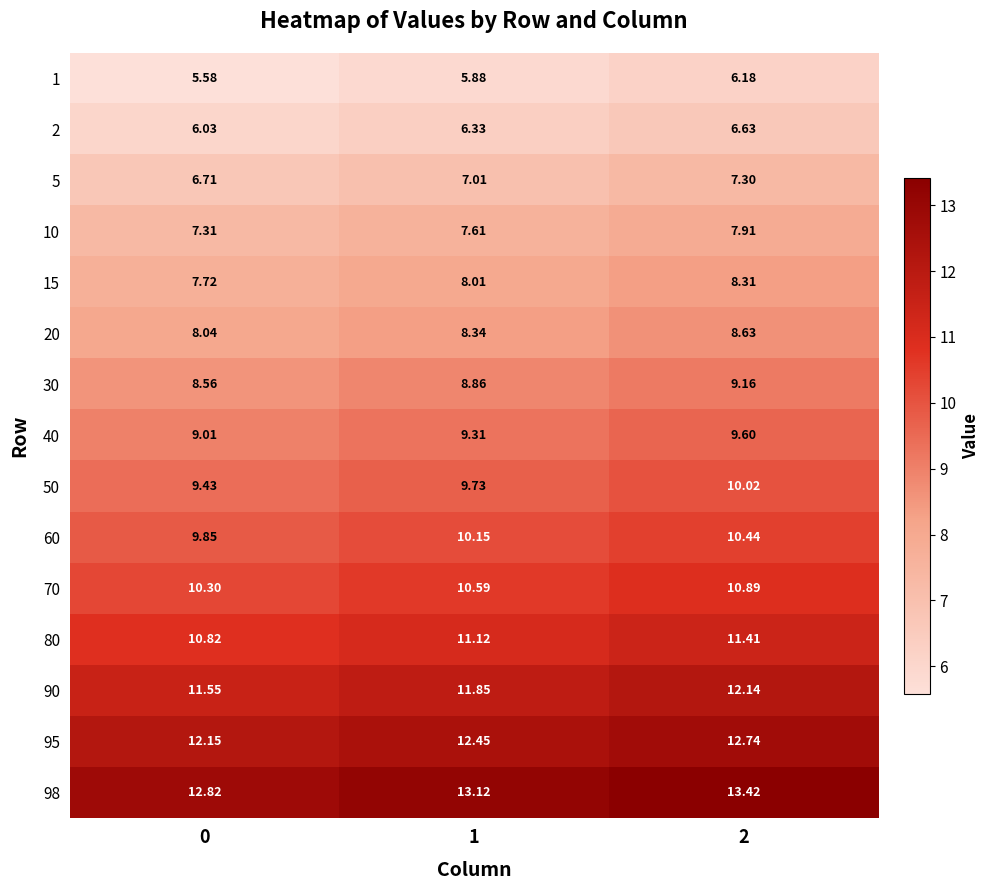

Is the value of 40 at 0 greater than the value of 15 at 0?

Yes